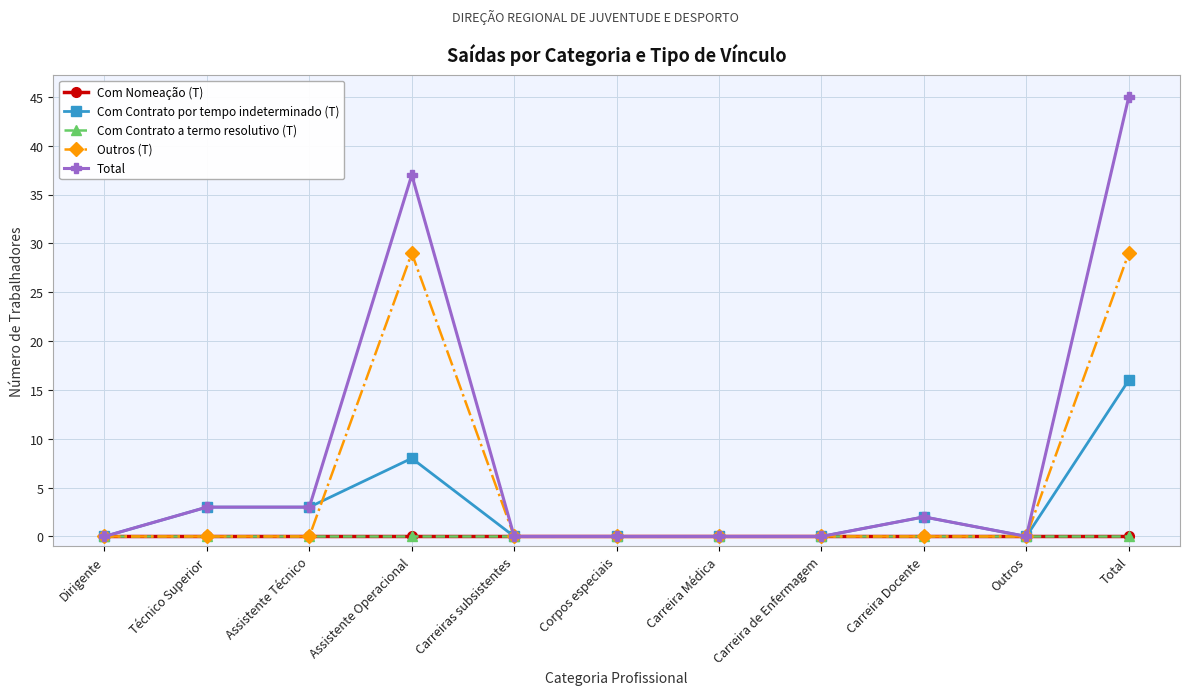

Does the chart have visible grid lines?

Yes